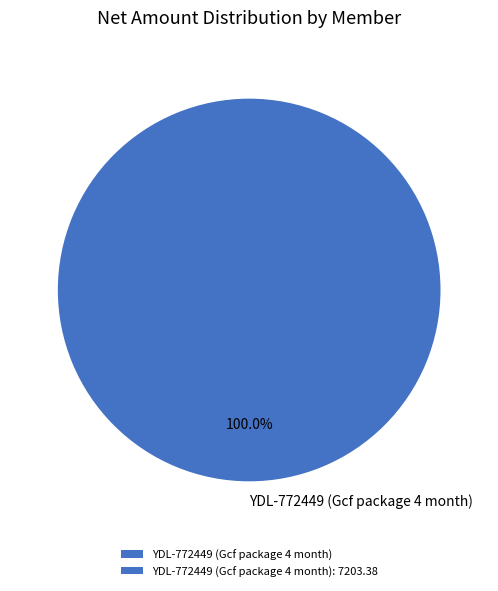

Is there any slice that represents more than half of the pie?

Yes